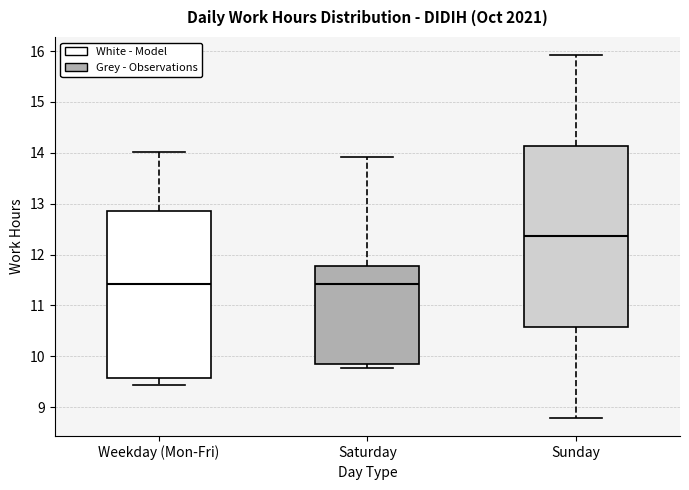

Reading left to right, read every box against the y-axis: the position of its median line, the range the box covers, and the ends of its whiskers. The values are not printed on the chart, so give them approximately, as read against the axis.

Weekday (Mon-Fri): median 11.4, box 9.6 to 12.9, whiskers 9.4 to 14.0
Saturday: median 11.4, box 9.8 to 11.8, whiskers 9.8 (just below the box's lower edge) to 13.9
Sunday: median 12.4, box 10.6 to 14.1, whiskers 8.8 to 15.9